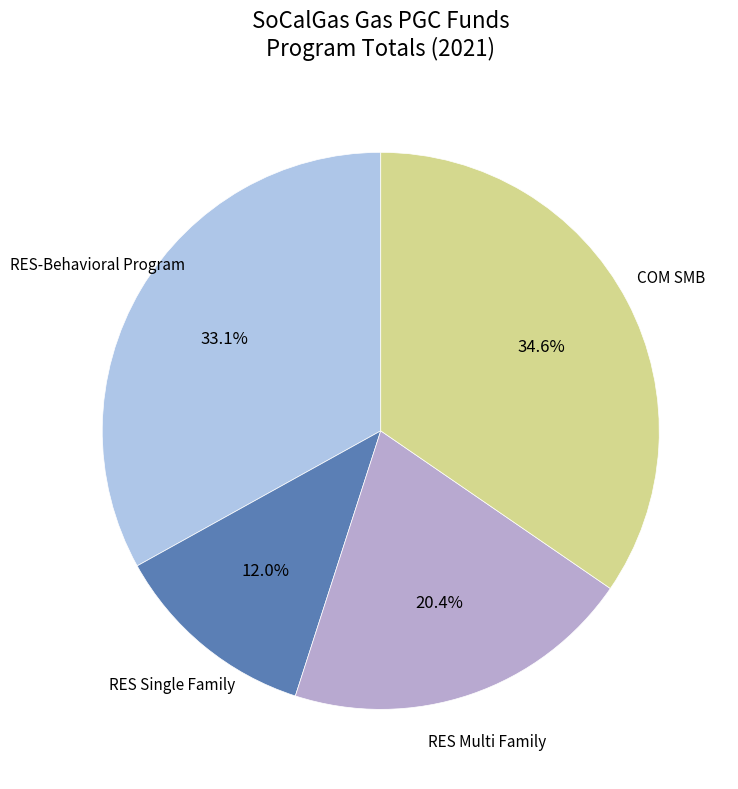

The COM SMB slice represents 41% of the pie. True or false?

False